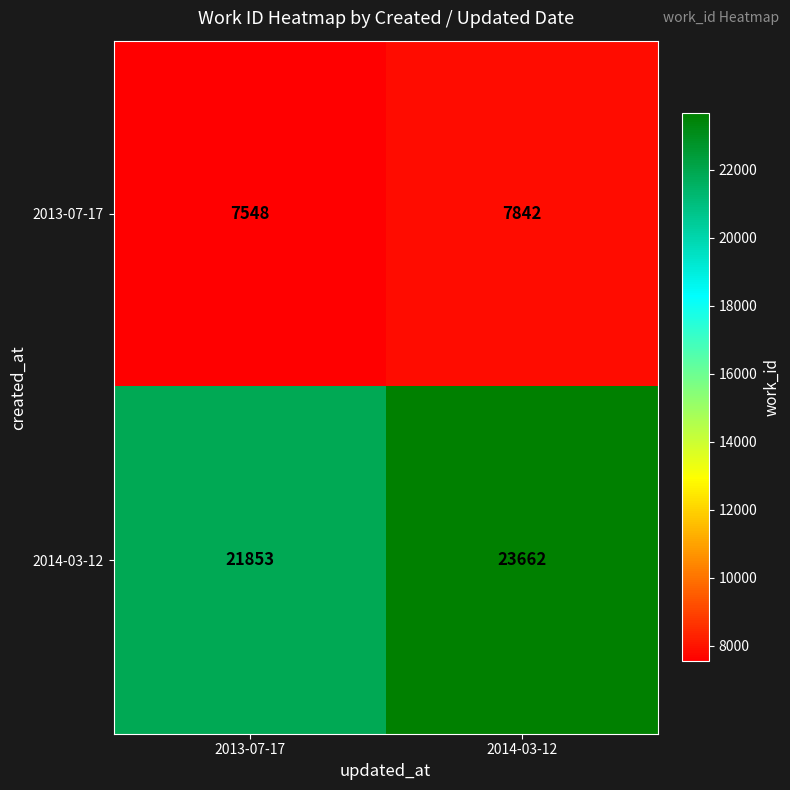

What is the spread (max minus min) of values at 2014-03-12?

15820